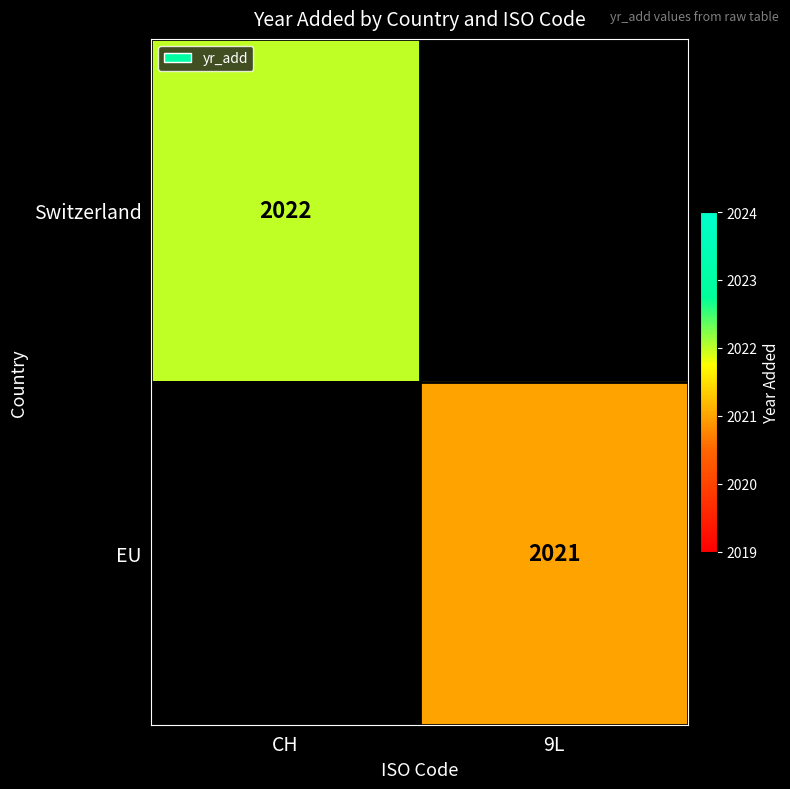

True or false: EU has a value of 2021 at 9L.

True